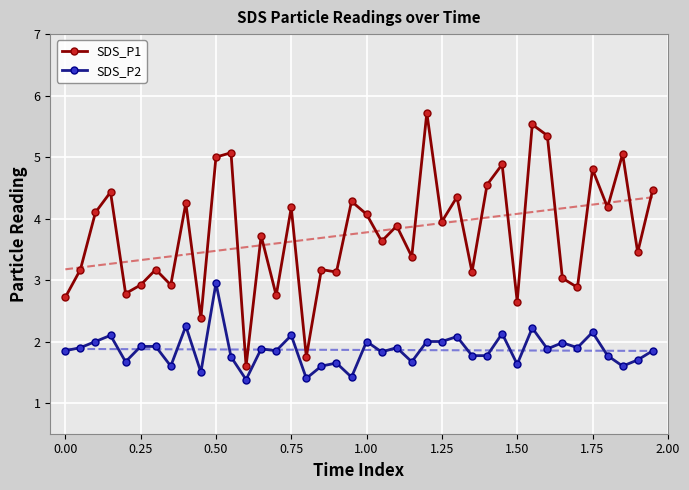

Is this an area chart (filled region under the line)?

No